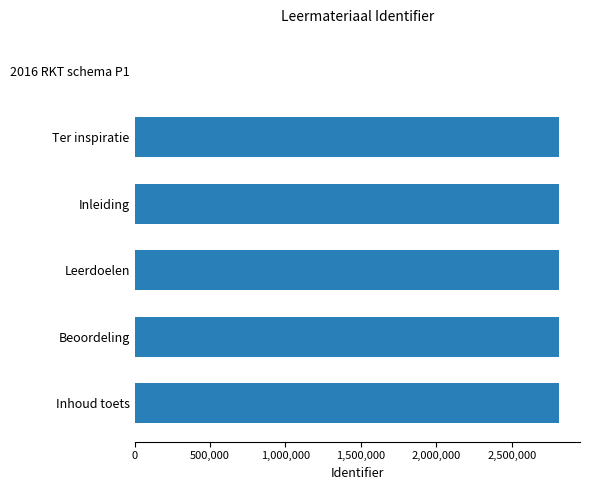

Read the value at Beoordeling.

2811854